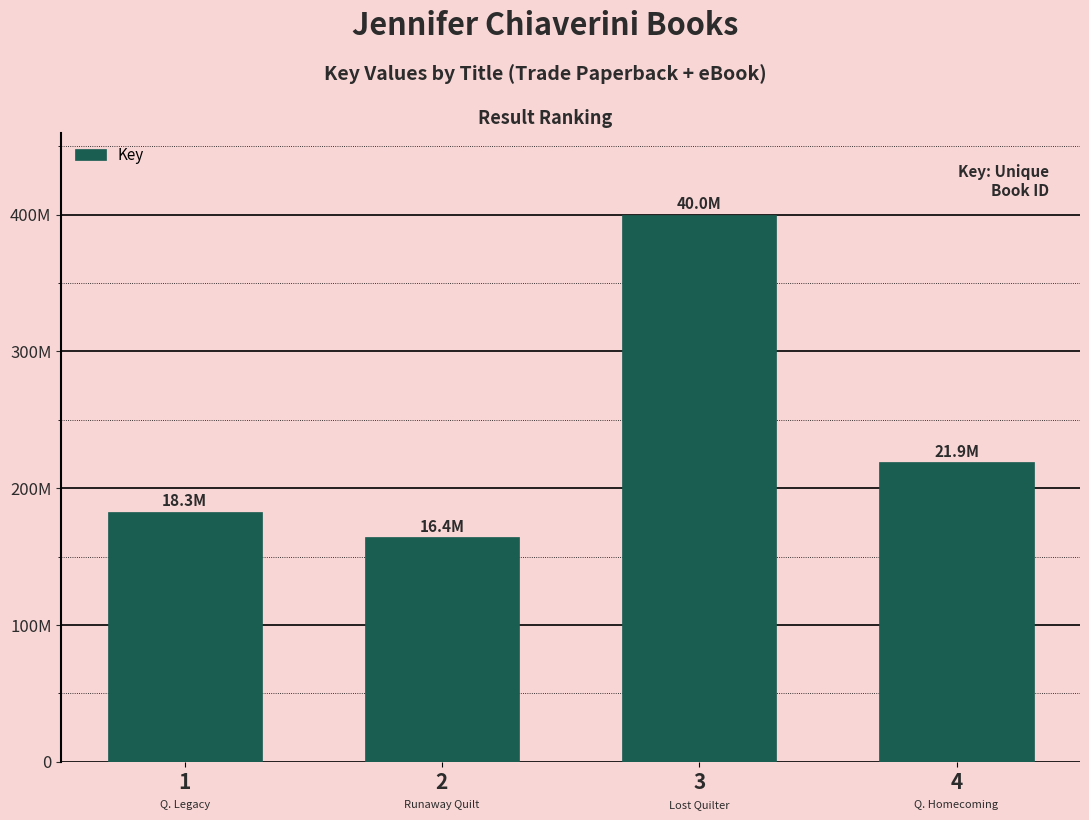

What is the sum of all values?

96590862